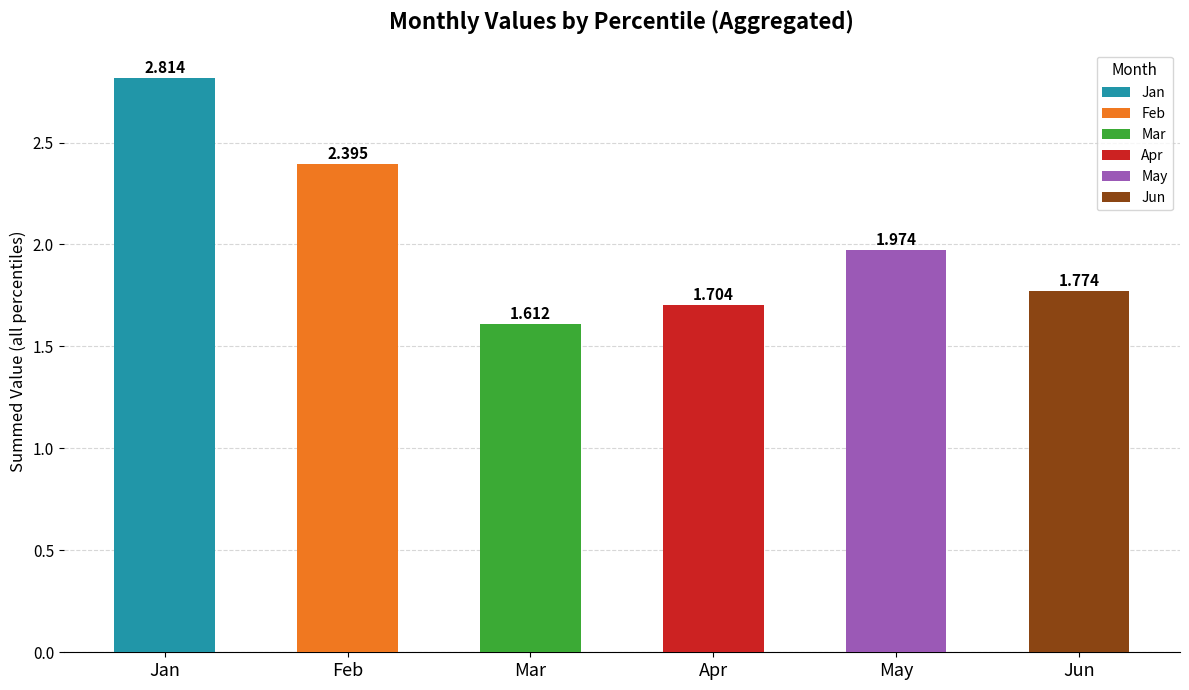

Which category has the highest value across all series?

Jan